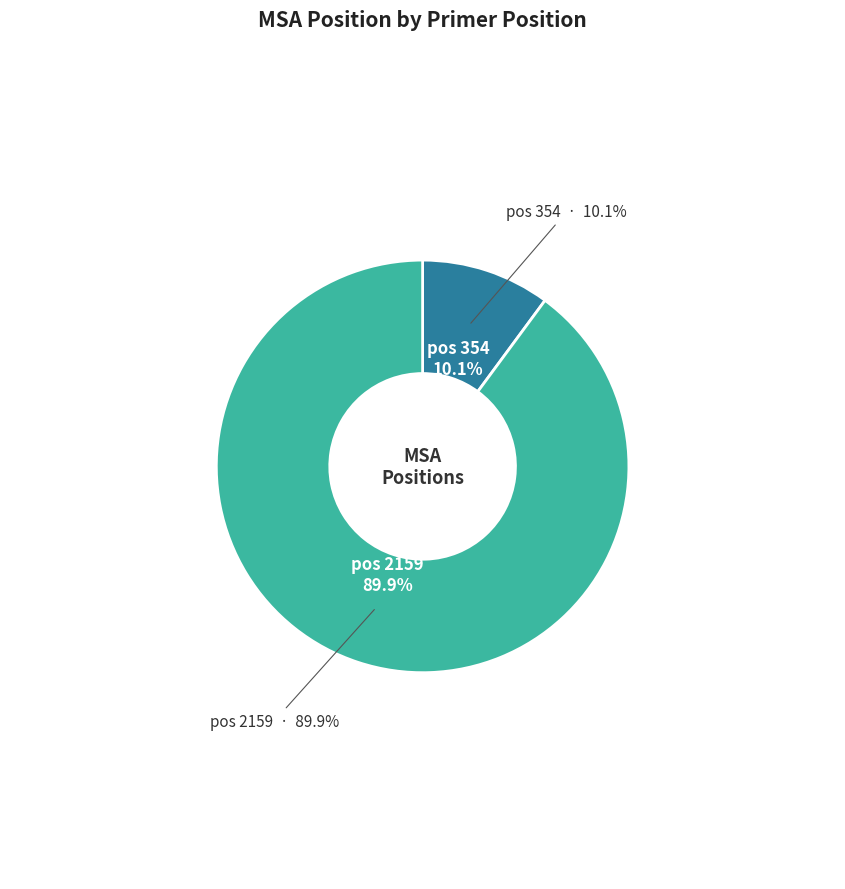

How many slices are in this pie chart?

2